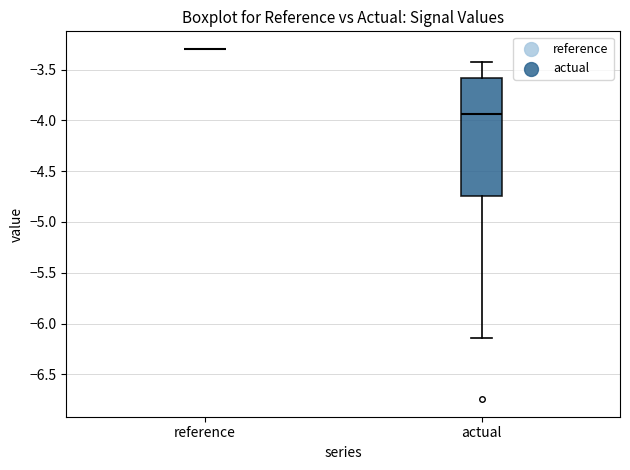

Reading left to right, transcribe this box plot: for each box, give where its median line is, the range the box spans, and where its two whiskers end, as read against the y-axis. The values are not printed on the chart, so give them approximately, as read against the axis.

reference: box collapsed to a line at -3.30, whiskers -3.30 to -3.30
actual: median -3.95, box -4.75 to -3.60, whiskers -6.15 to -3.45